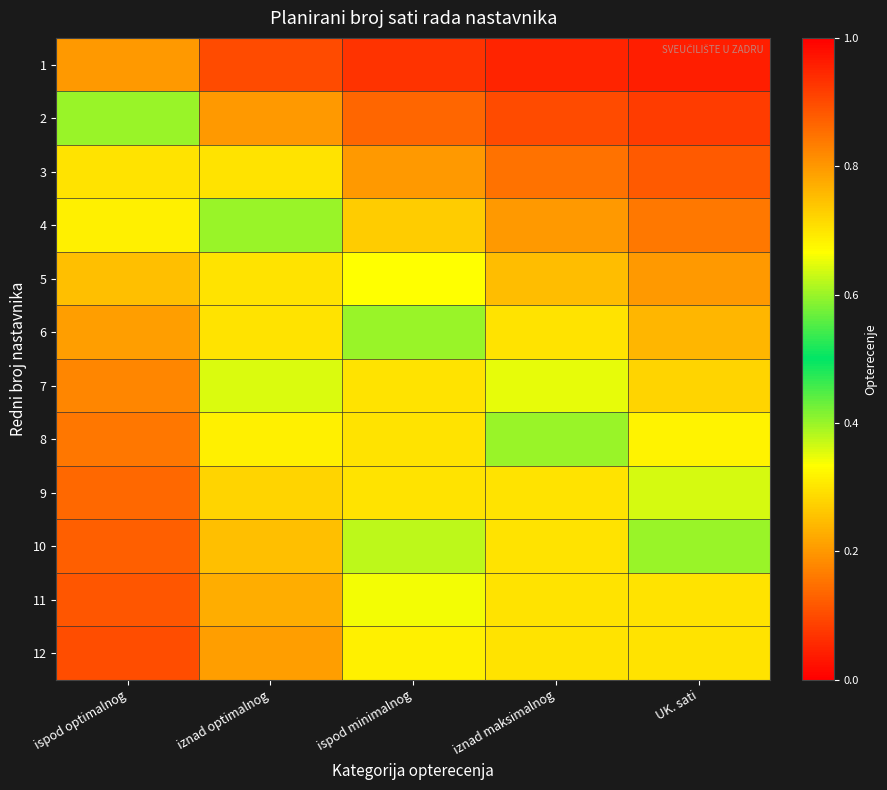

What is the difference between the highest and lowest values at ispod optimalnog?

0.7